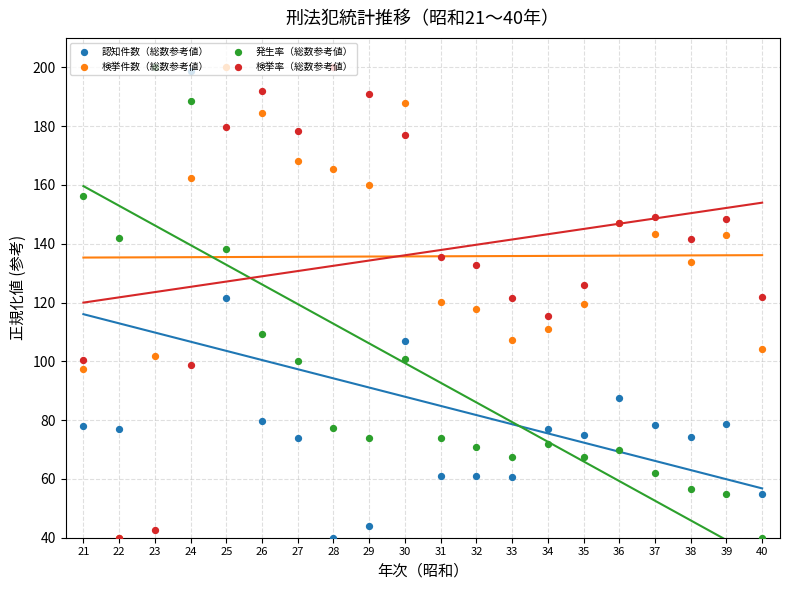

At how many categories does at least one series exceed 138?

14